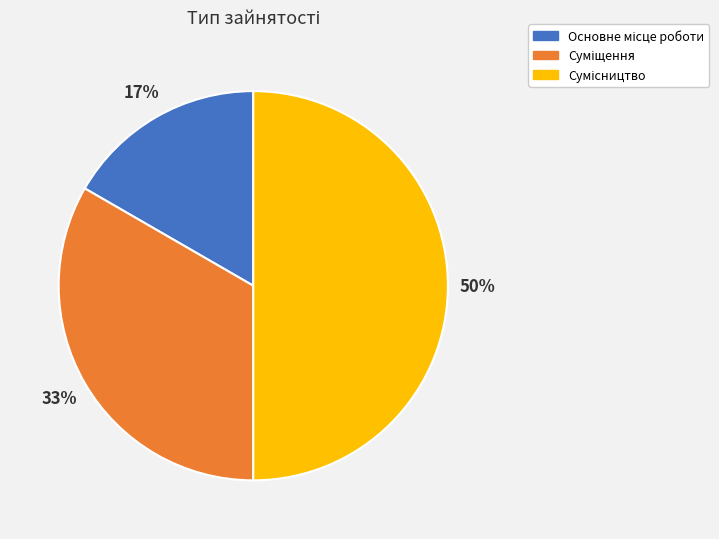

To the nearest percent, what is the difference between the largest and smallest slice percentages?

33%